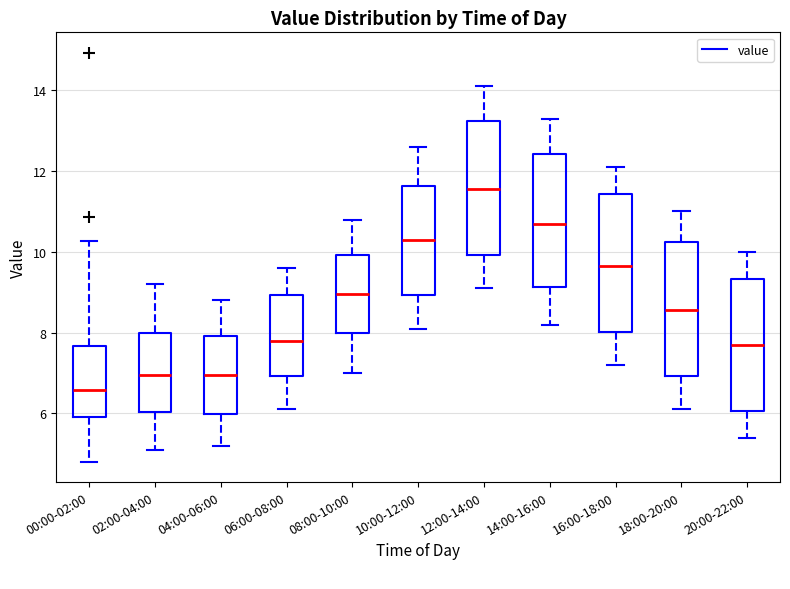

Reading left to right, read every box against the y-axis: the position of its median line, the range the box covers, and the ends of its whiskers. The values are not printed on the chart, so give them approximately, as read against the axis.

00:00-02:00: median 6.6, box 6.0 to 7.6, whiskers 4.8 to 10.2
02:00-04:00: median 7.0, box 6.0 to 8.0, whiskers 5.2 to 9.2
04:00-06:00: median 7.0, box 6.0 to 8.0, whiskers 5.2 to 8.8
06:00-08:00: median 7.8, box 7.0 to 9.0, whiskers 6.2 to 9.6
08:00-10:00: median 9.0, box 8.0 to 10.0, whiskers 7.0 to 10.8
10:00-12:00: median 10.4, box 9.0 to 11.6, whiskers 8.2 to 12.6
12:00-14:00: median 11.6, box 10.0 to 13.2, whiskers 9.2 to 14.2
14:00-16:00: median 10.8, box 9.2 to 12.4, whiskers 8.2 to 13.4
16:00-18:00: median 9.6, box 8.0 to 11.4, whiskers 7.2 to 12.2
18:00-20:00: median 8.6, box 7.0 to 10.2, whiskers 6.2 to 11.0
20:00-22:00: median 7.8, box 6.0 to 9.4, whiskers 5.4 to 10.0